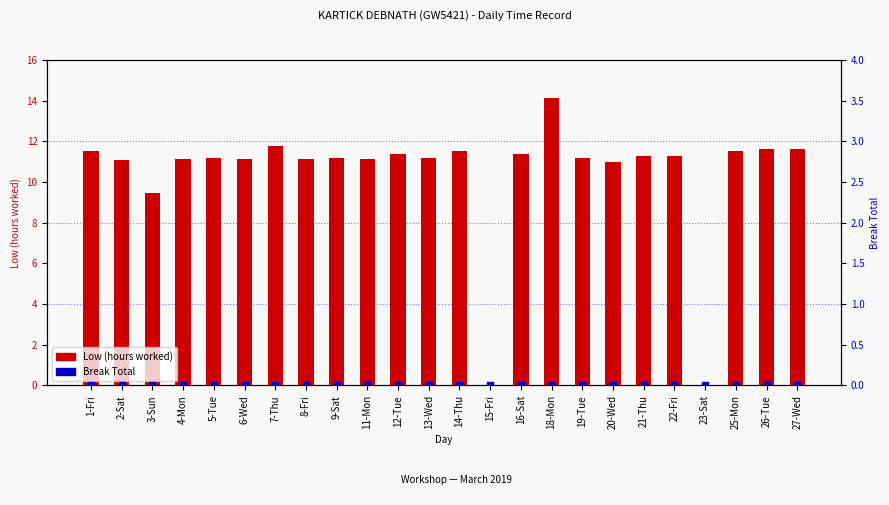

What is the total value across all series at 8-Fri?

11.1